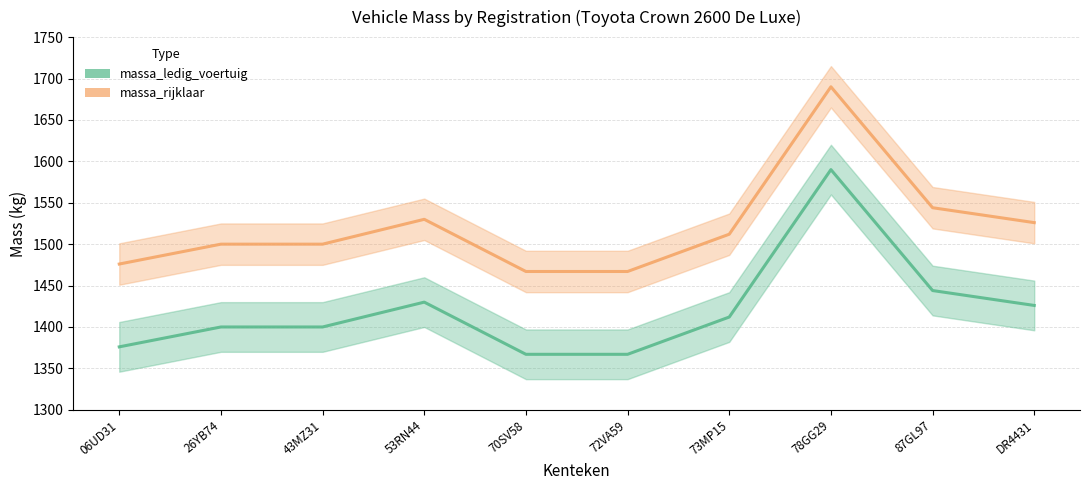

True or false: massa_ledig_voertuig and massa_rijklaar intersect in this chart.

False